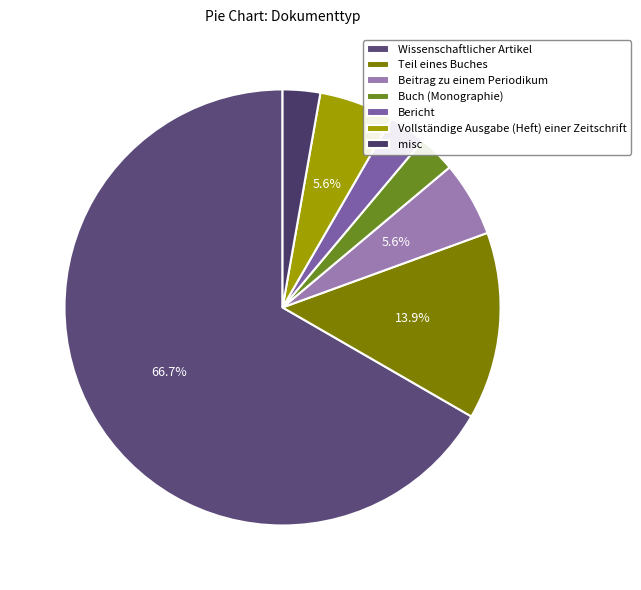

To the nearest percent, what percentage of the pie is Teil eines Buches?

14%